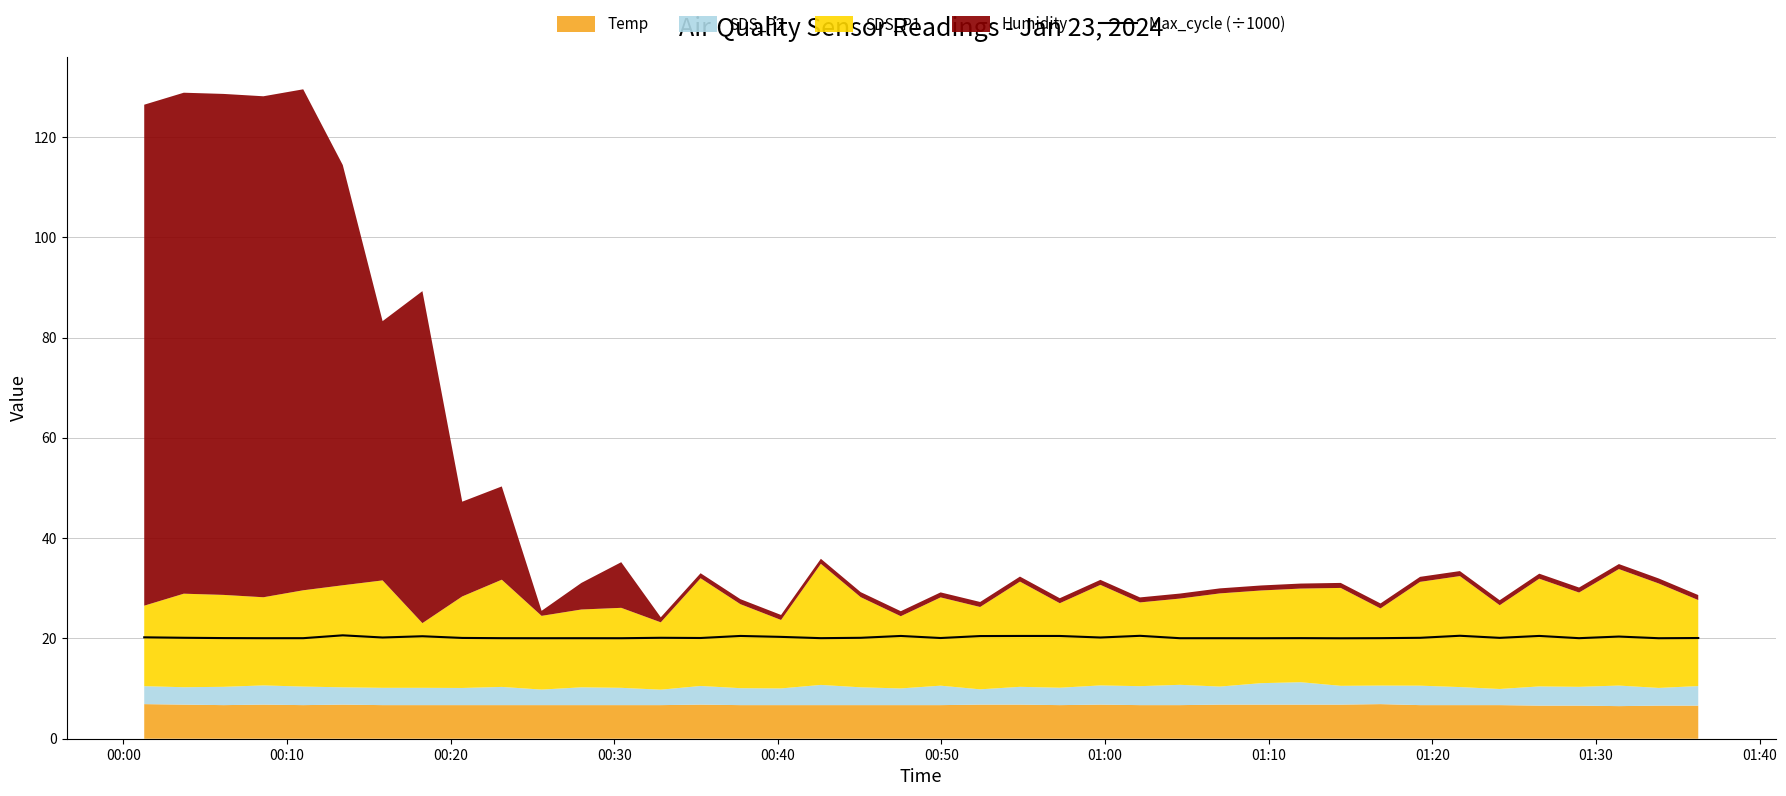

Reading right to left, extract all data points from this chart.

20.1	20.0	20.4	20.1	20.5	20.1	20.5	20.1	20.1	20.0	20.1	20.0	20.0	20.0	20.5	20.2	20.5	20.5	20.5	20.1	20.5	20.1	20.1	20.3	20.5	20.1	20.1	20.0	20.0	20.0	20.1	20.1	20.4	20.2	20.6	20.0	20.0	20.1	20.1	20.2